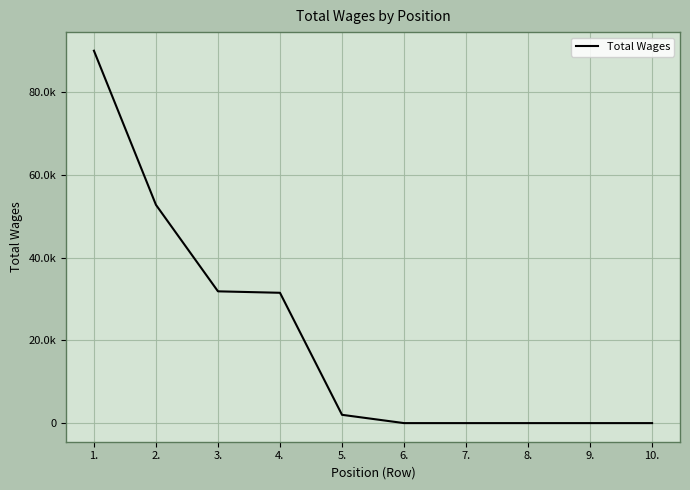

Reading right to left, what are all the values shown in this chart?

0	0	0	0	0	2005	31521	31873	52793	90071